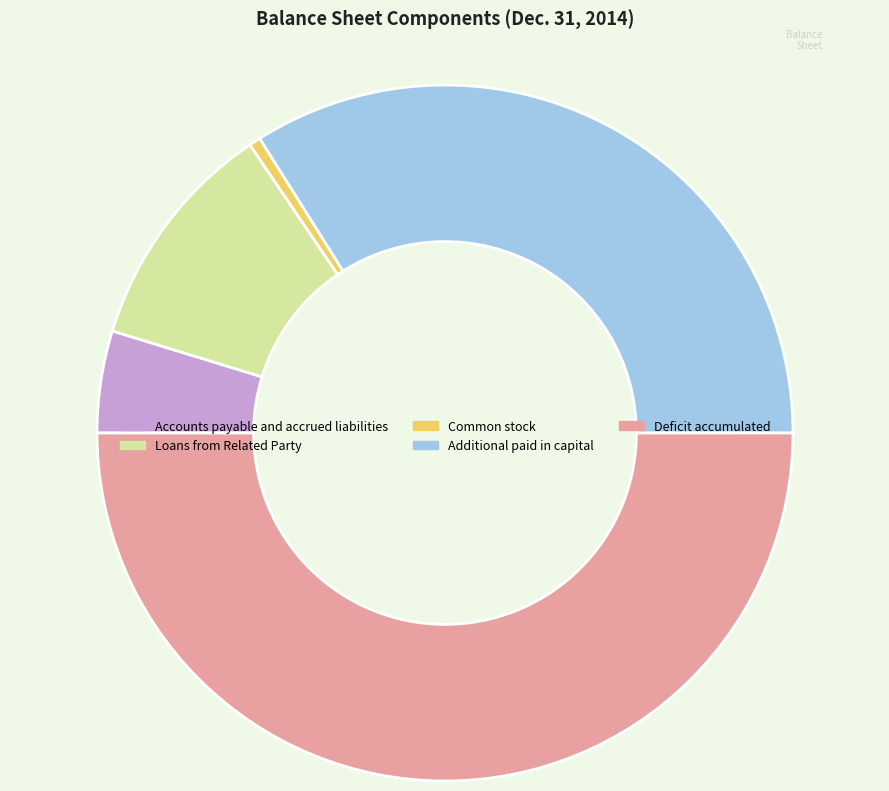

Which category has the smallest portion of the pie?

Common stock